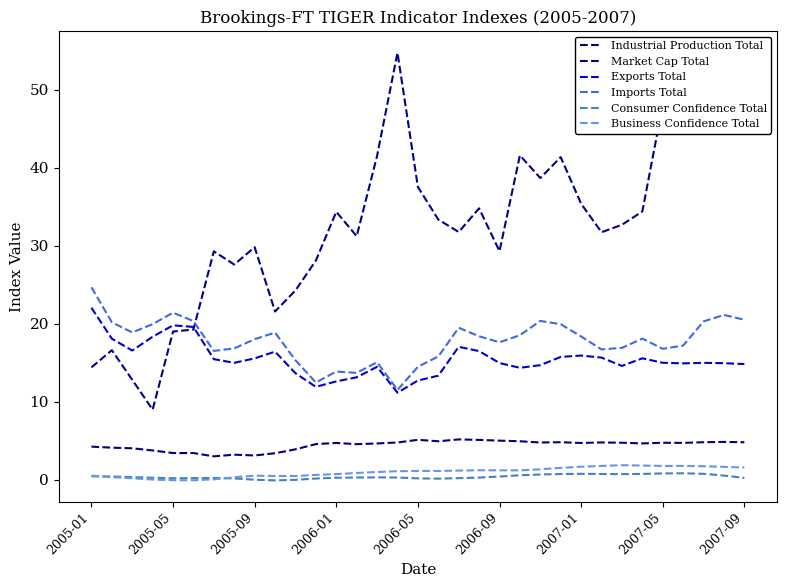

What is the average value of the Imports Total series?

17.8